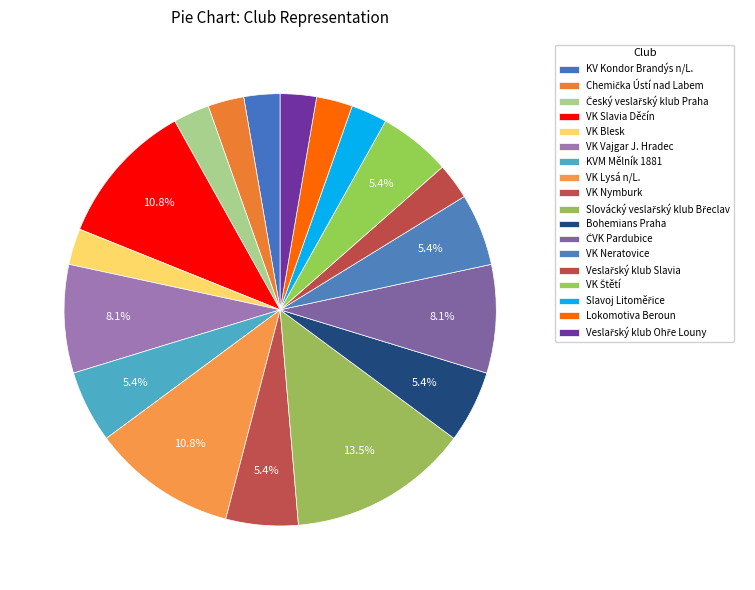

Combined, do VK Nymburk and Veslařský klub Ohře Louny account for over 50%?

No